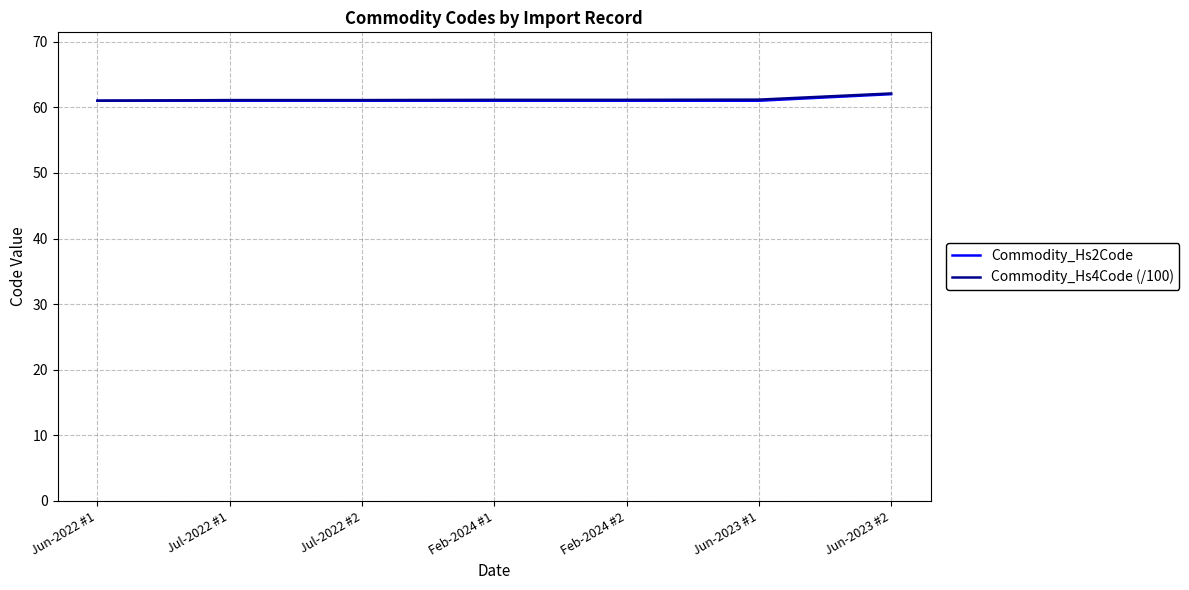

What is the total value across all series at Jun-2022 #1?

122.0